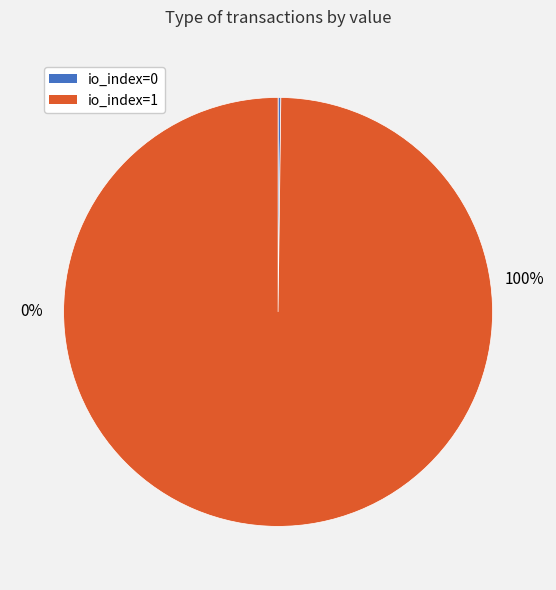

The io_index=1 slice represents 100% of the pie. True or false?

True